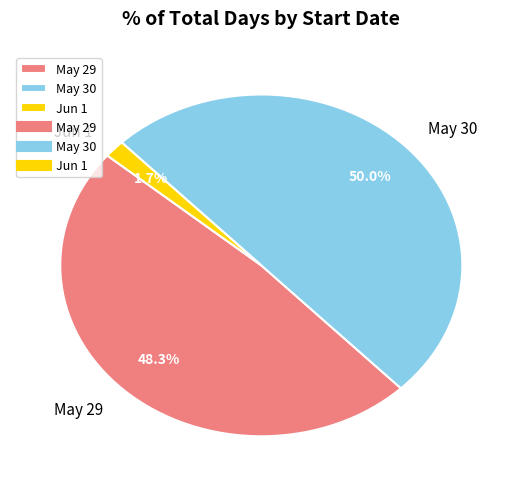

Combined, what portion of the pie is Jun 1 and May 29?

50.0%